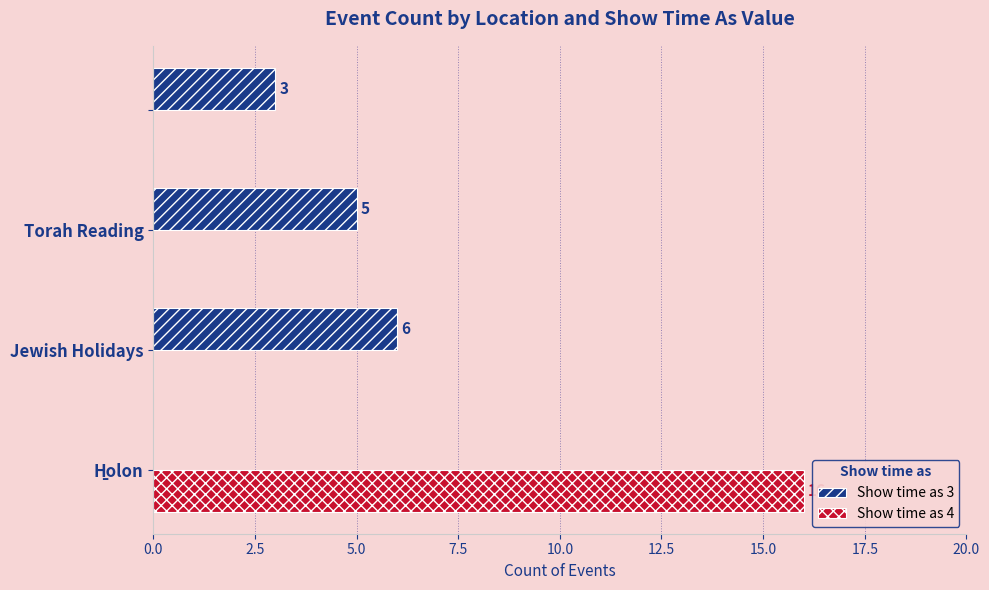

What is the maximum value for Show time as 3?

6